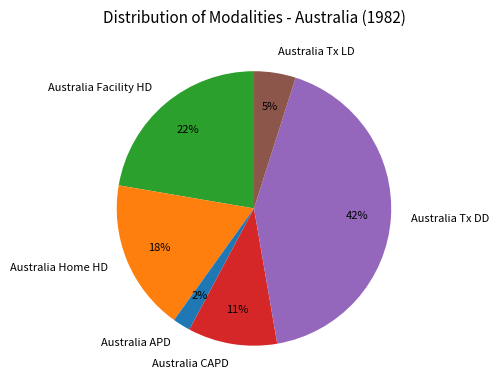

Between Australia Facility HD and Australia CAPD, which is larger?

Australia Facility HD